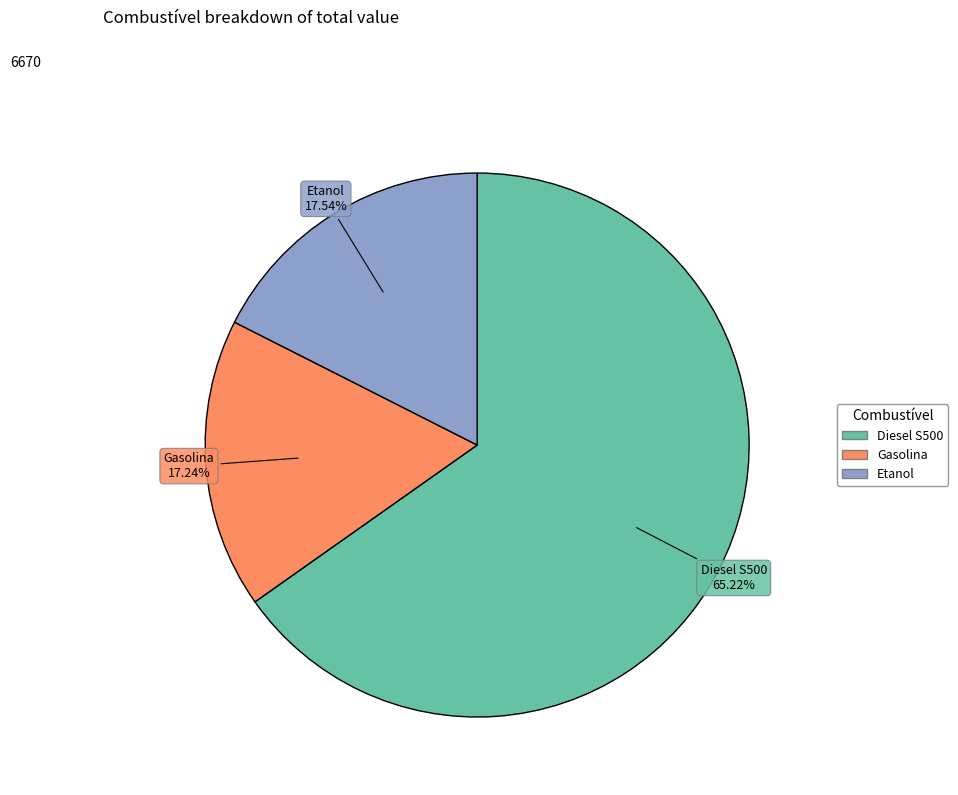

Approximately how many times larger is the value at Etanol compared to Diesel S500?

0.3